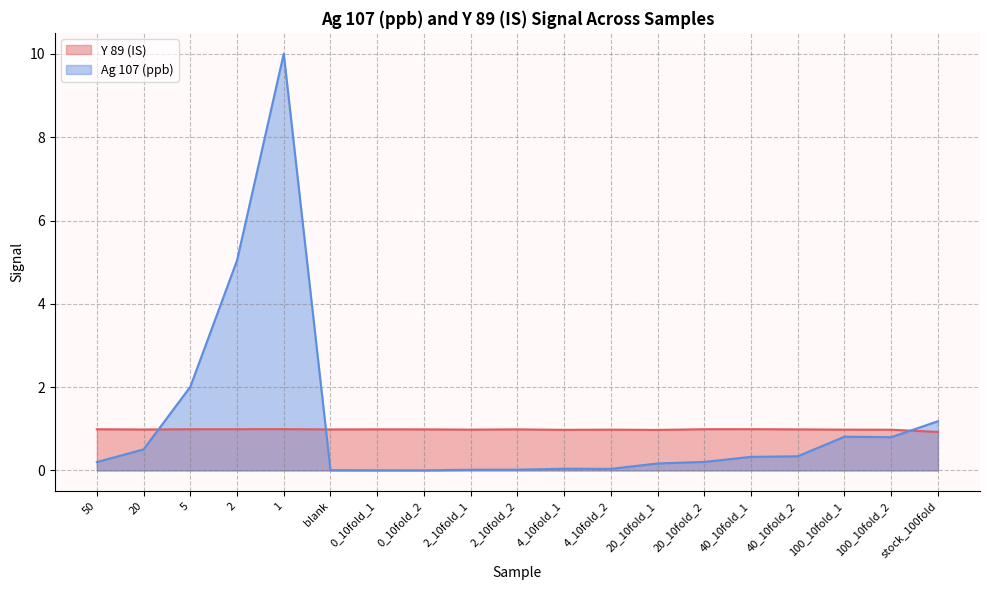

What is the difference between the maximum and minimum values in the Ag 107 (ppb) series?

10.0